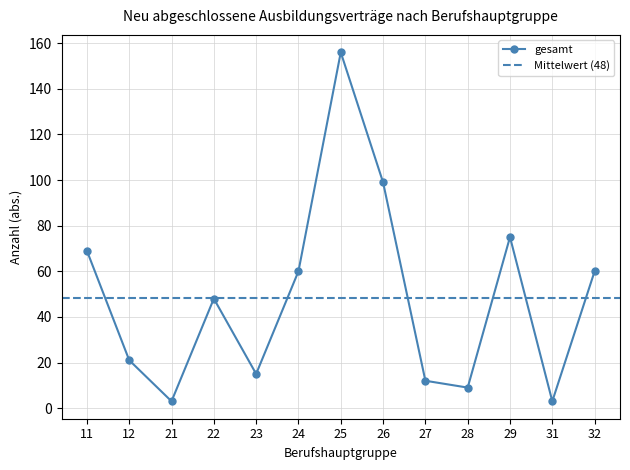

How many data points in gesamt are less than 48?

6